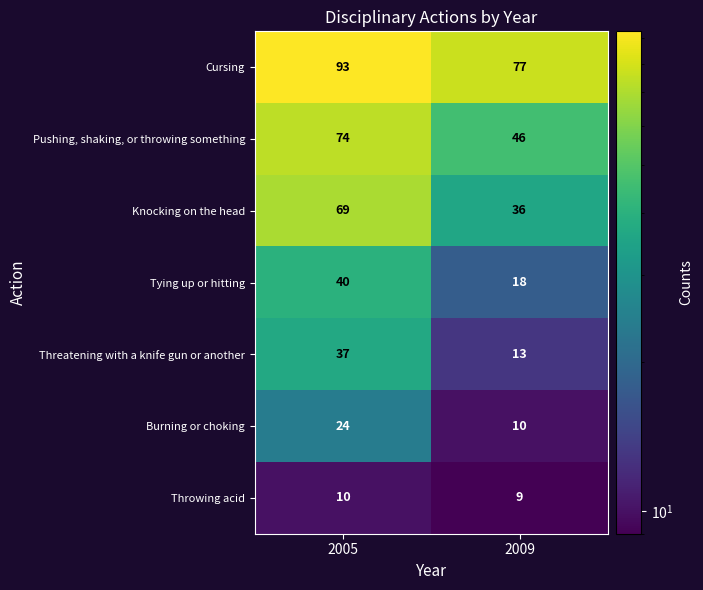

Which series has the largest total across all categories?

Cursing